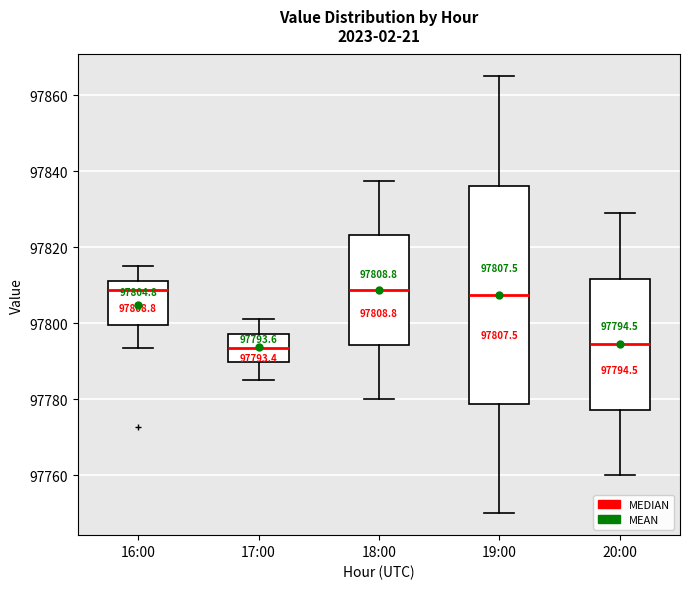

Comparing the boxes themselves (not the whiskers), which one is the tallest?

19:00